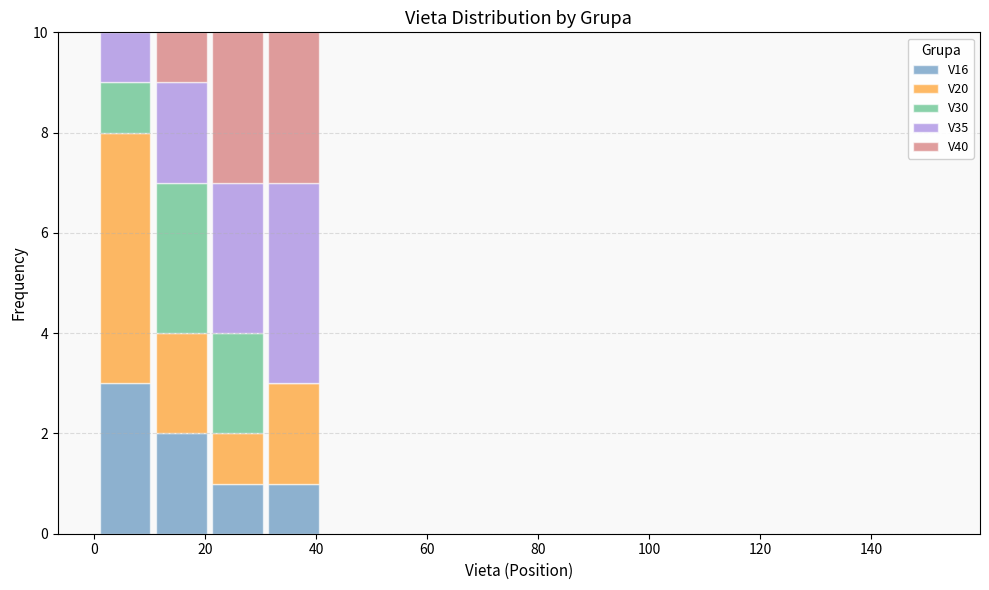

What is the total height of the stacked bar covering 10 to 20 on the x-axis? Neither the bar edges nor the heights are printed on the chart, so give them approximately, as read against the axes.

10